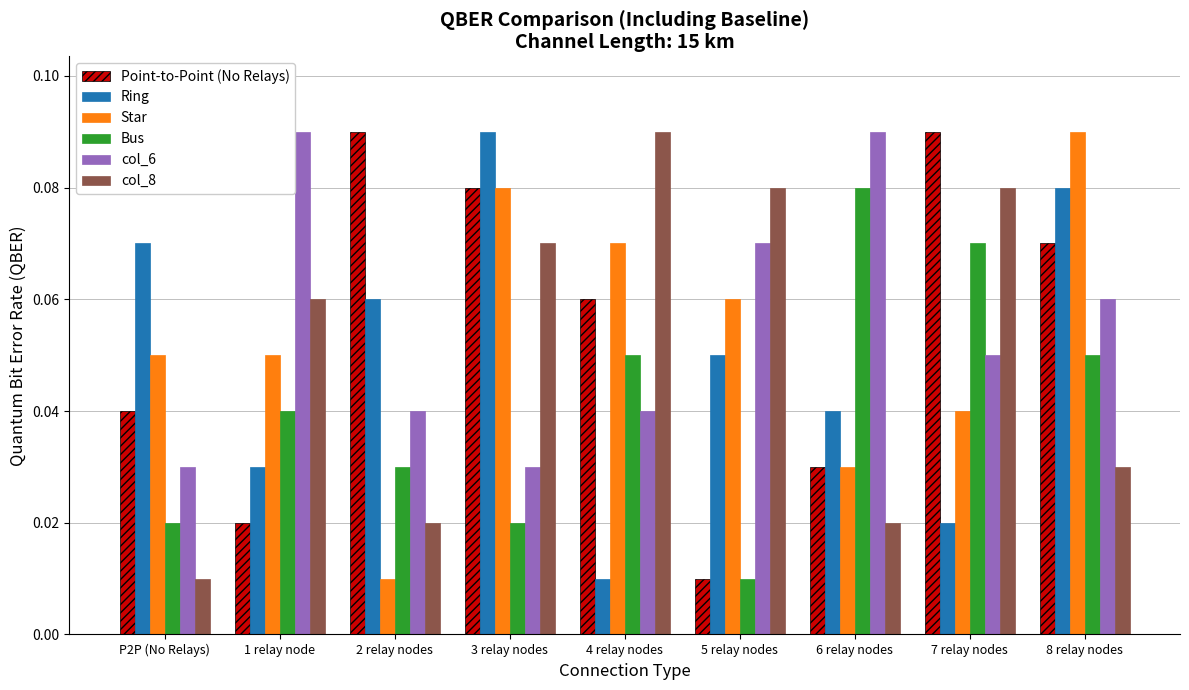

Which series has the largest total across all categories?

col_6